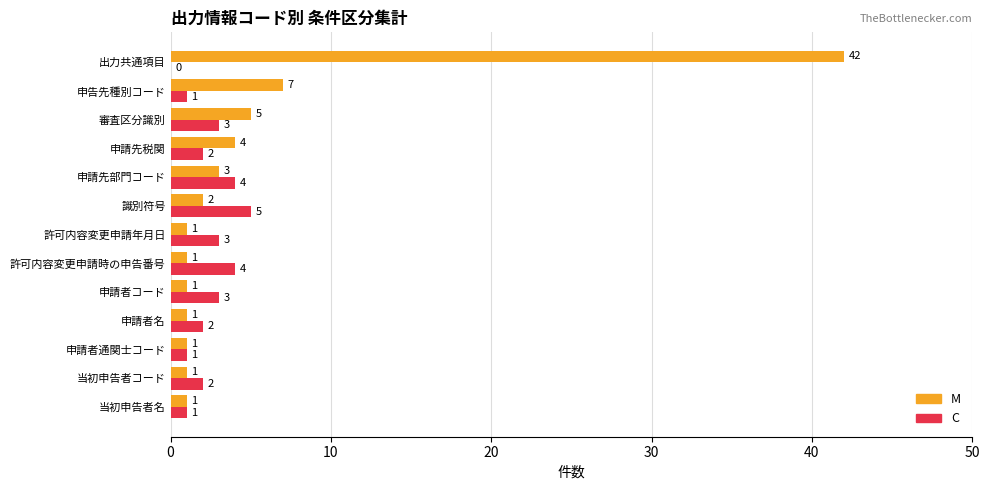

True or false: M has a value of 4 at 申告先種別コード.

False